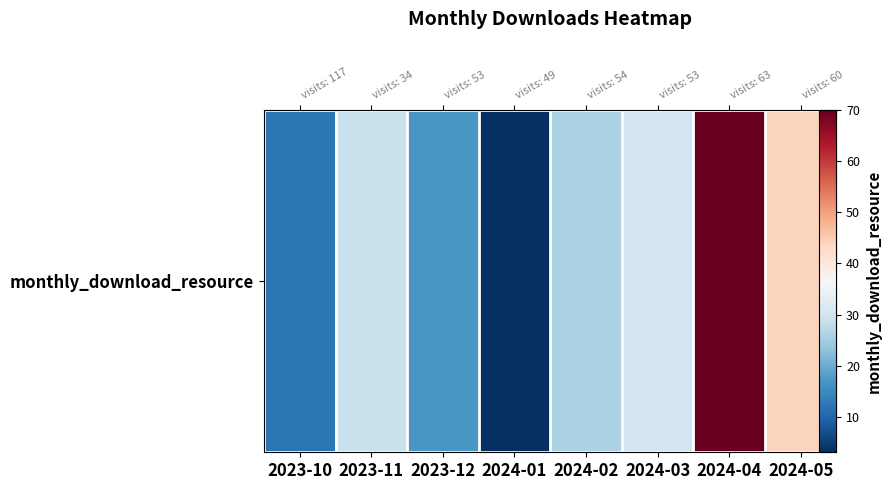

Reading left to right, list all the values displayed in this chart.

2023-10=12	2023-11=29	2023-12=17	2024-01=3	2024-02=26	2024-03=30	2024-04=70	2024-05=44